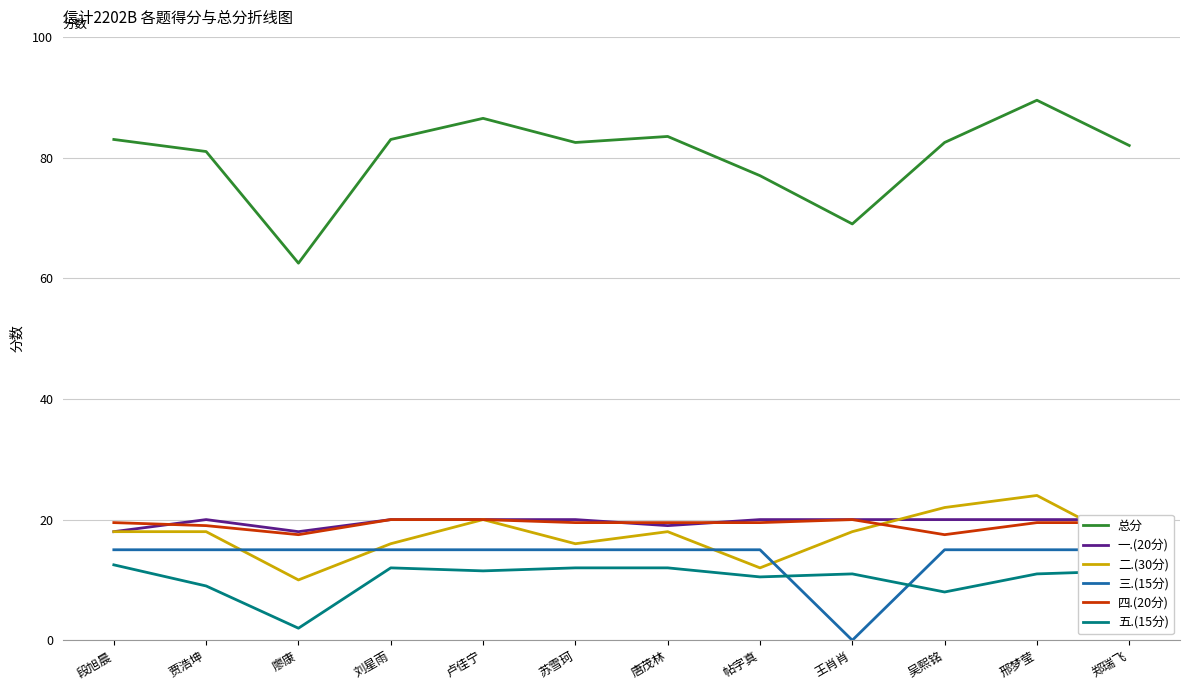

How many 一.(20分) values are between 20 and 21?

9